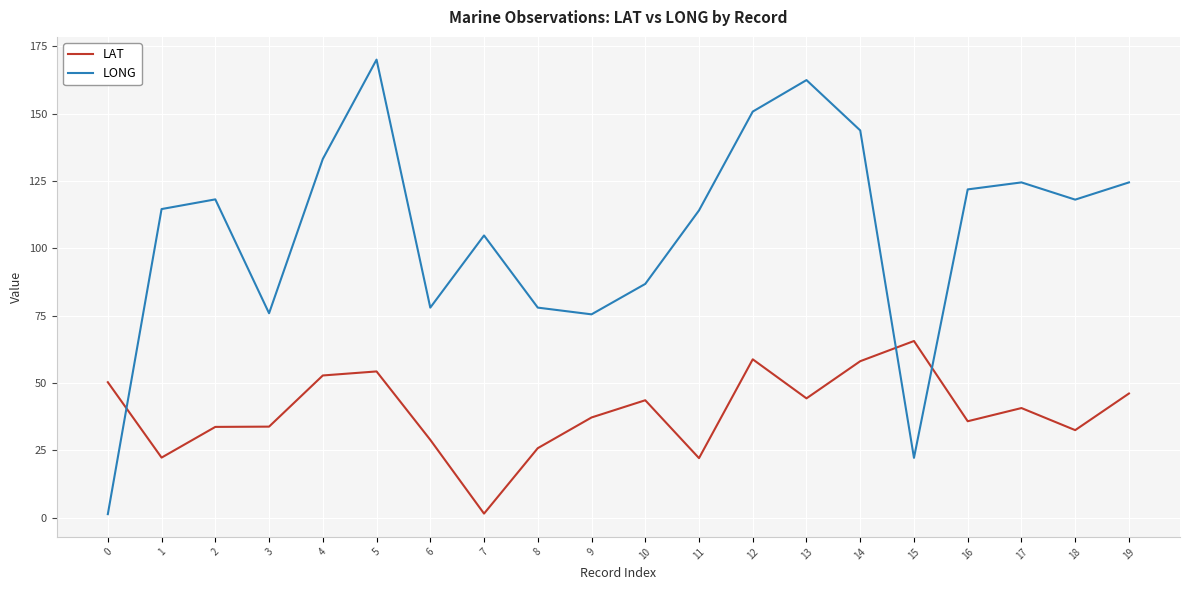

What is the sum of the LONG values at 1 and 14?

258.4